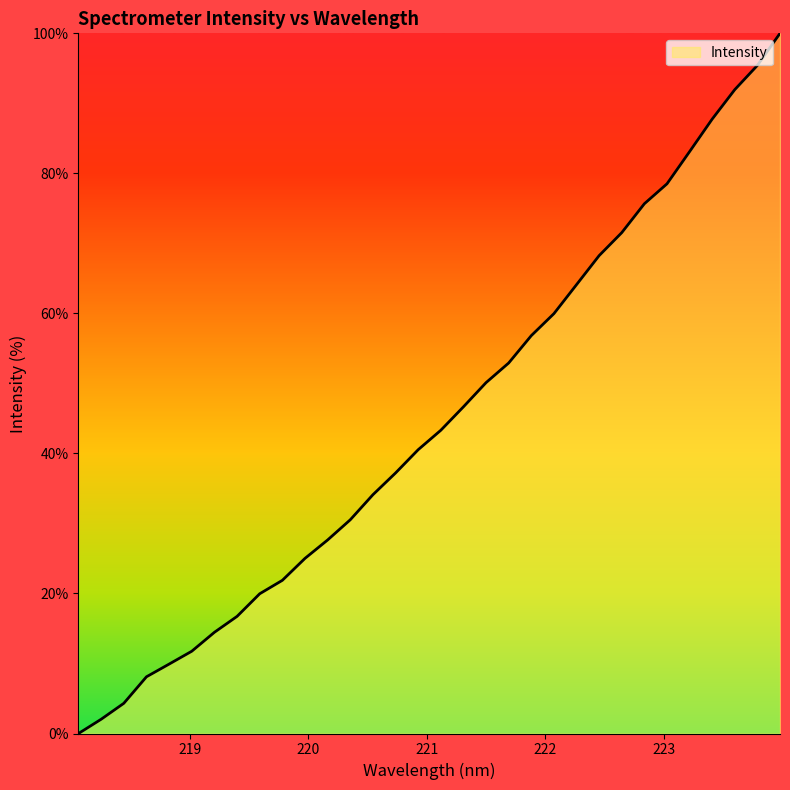

What is the difference between the maximum and minimum values?

100.0